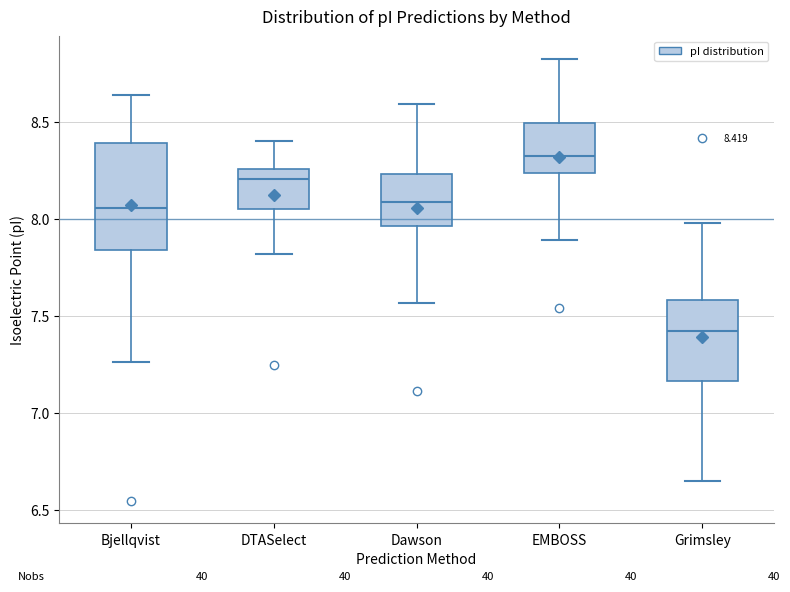

Which box is the tallest, from its lower edge to its upper edge?

Bjellqvist